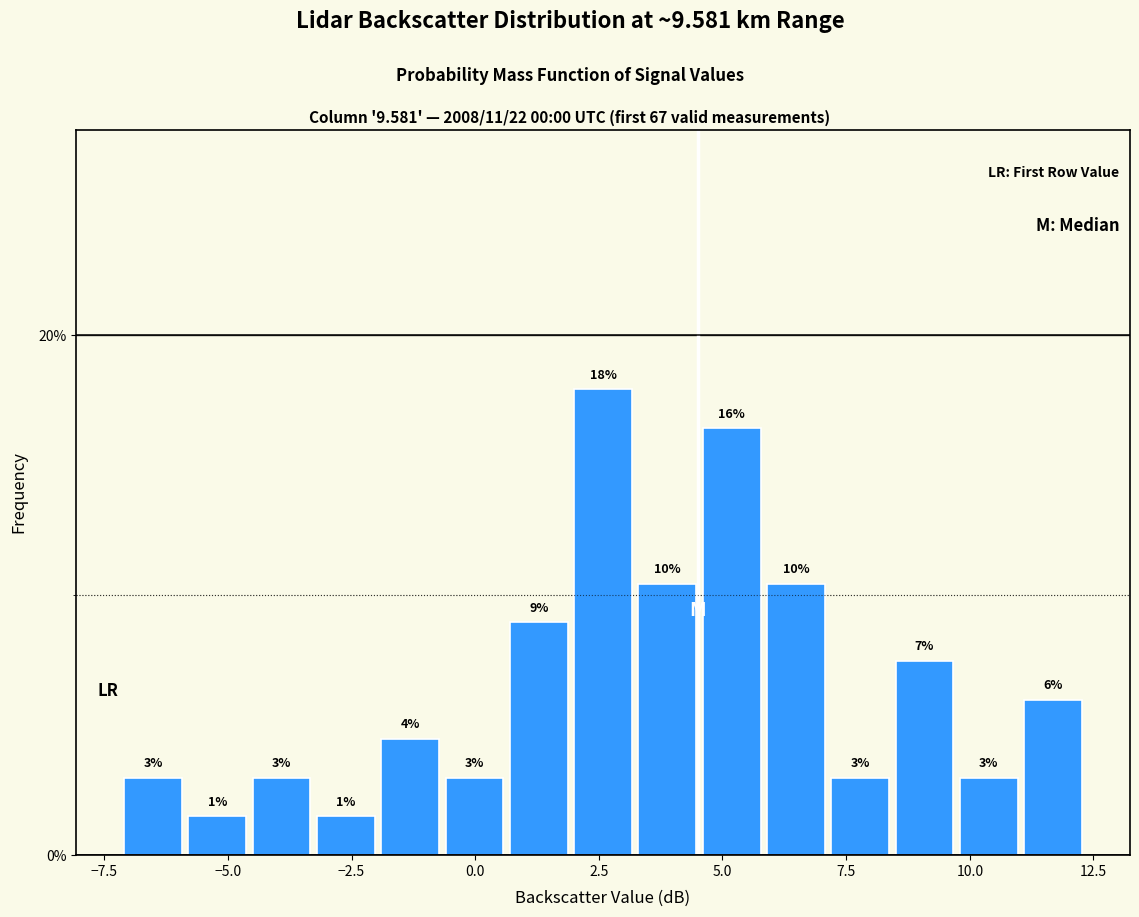

Around what value on the x-axis is the tallest bar? Give the approximate position of its centre, as read against the axis.

2.5